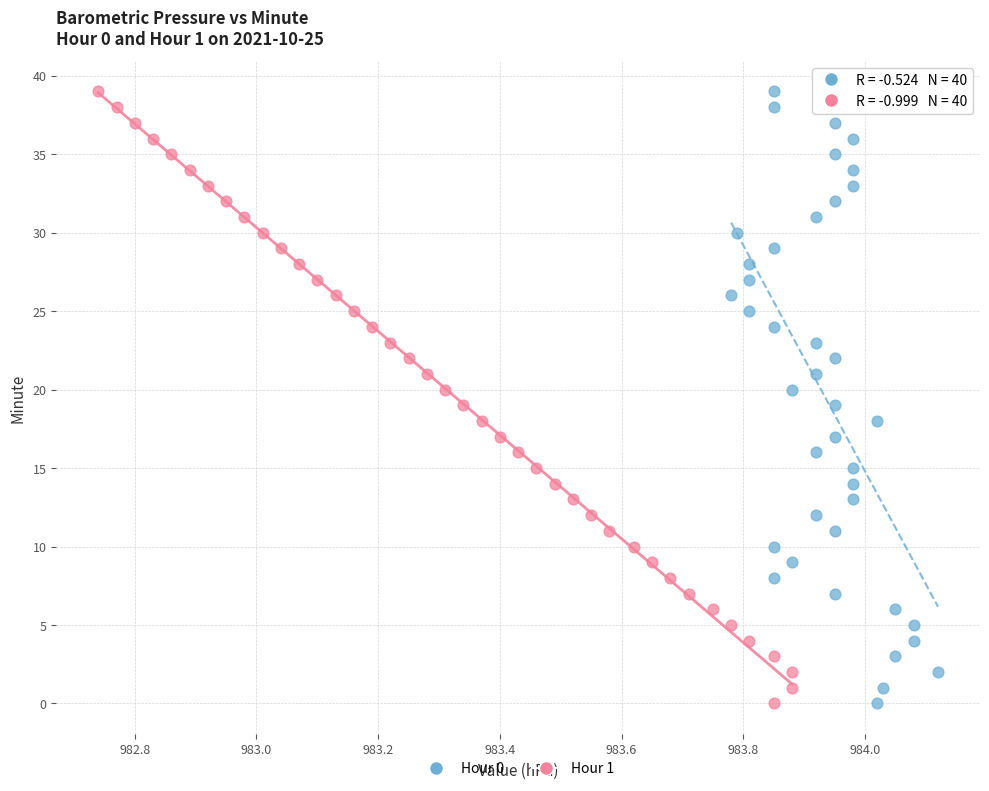

What are all the series names shown in the legend?

Hour 0, Hour 1